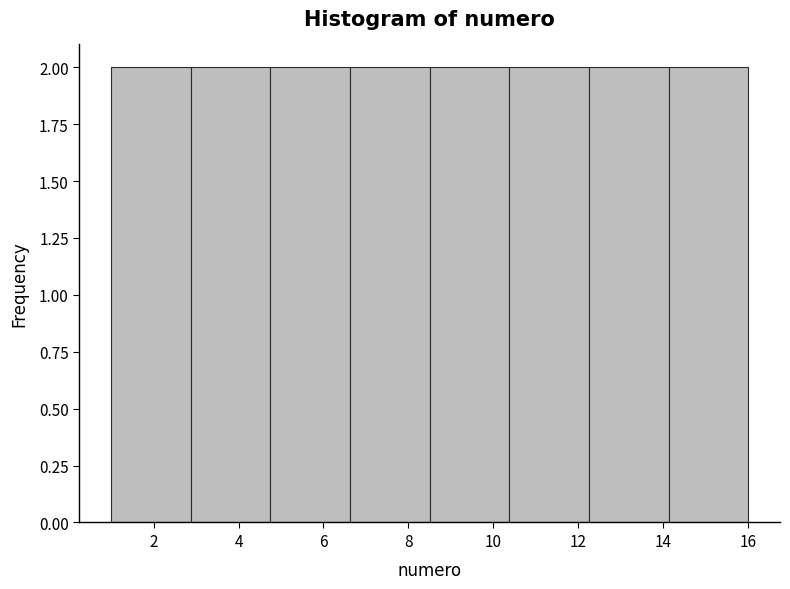

Reading left to right, transcribe this chart: for each bar, give the range it covers on the x-axis and its height. Neither the bar edges nor the heights are printed on the chart, so give them approximately, as read against the axes.

1.0 to 2.8: 2
2.8 to 4.8: 2
4.8 to 6.6: 2
6.6 to 8.6: 2
8.6 to 10.4: 2
10.4 to 12.2: 2
12.2 to 14.2: 2
14.2 to 16.0: 2